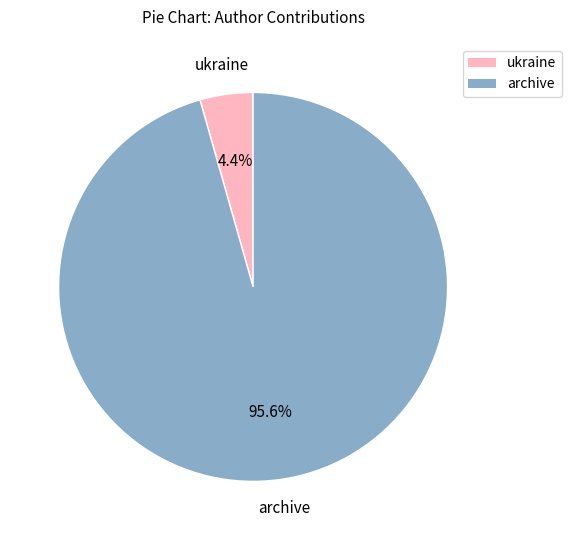

Is there any slice that represents more than half of the pie?

Yes